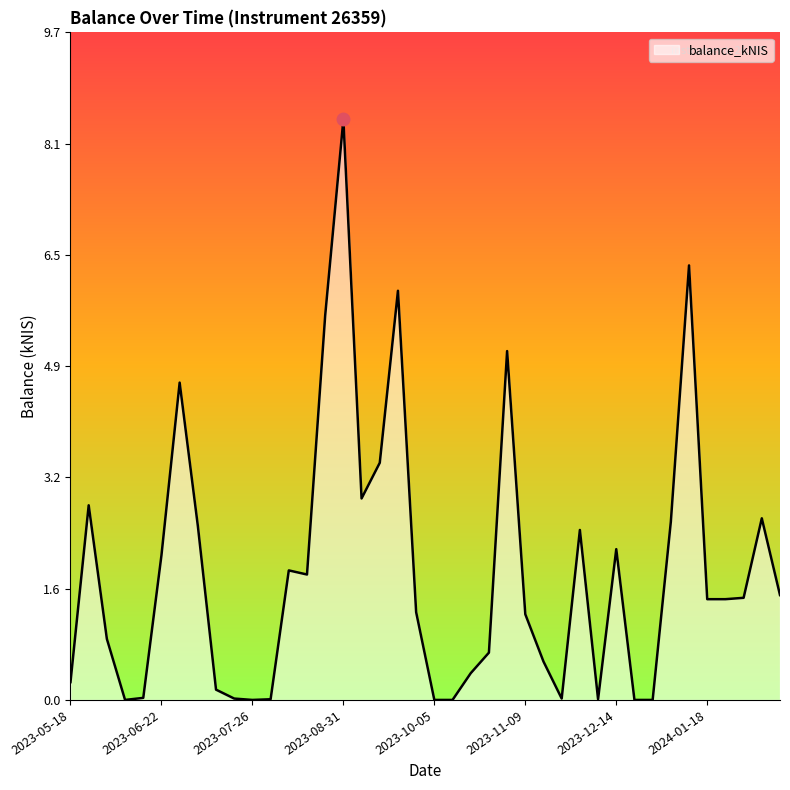

What is the maximum value shown in the chart?

8.5